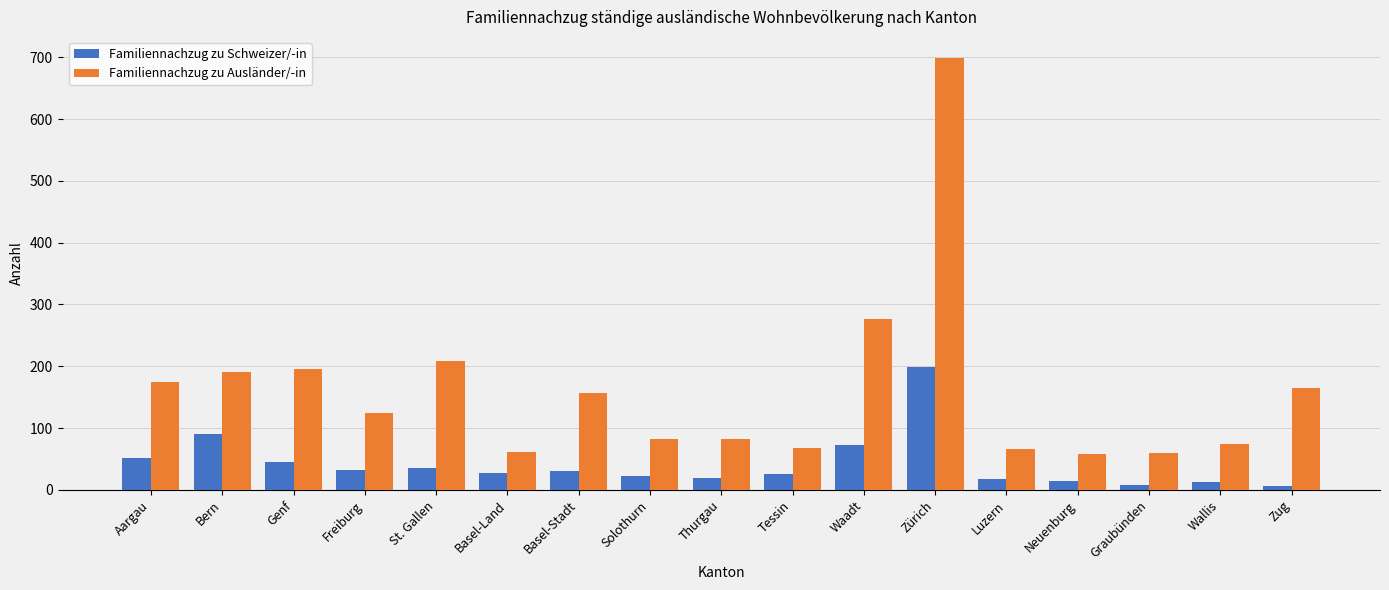

What are all the series names shown in the legend?

Familiennachzug zu Schweizer/-in, Familiennachzug zu Ausländer/-in